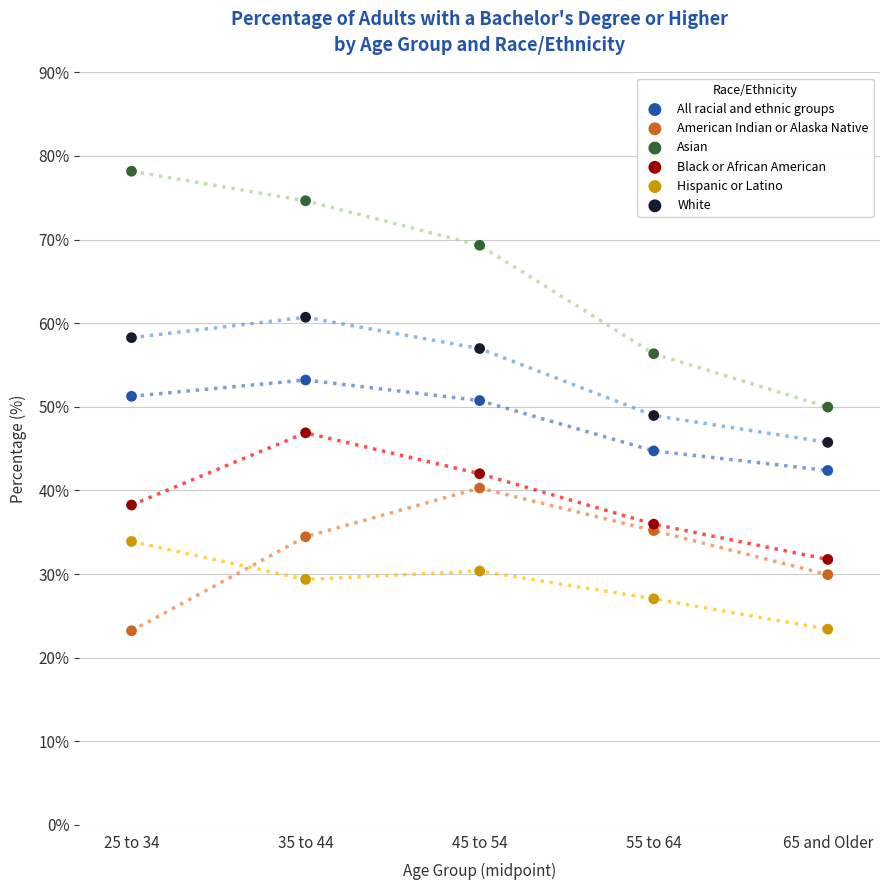

What are all the series names shown in the legend?

All racial and ethnic groups, American Indian or Alaska Native, Asian, Black or African American, Hispanic or Latino, White